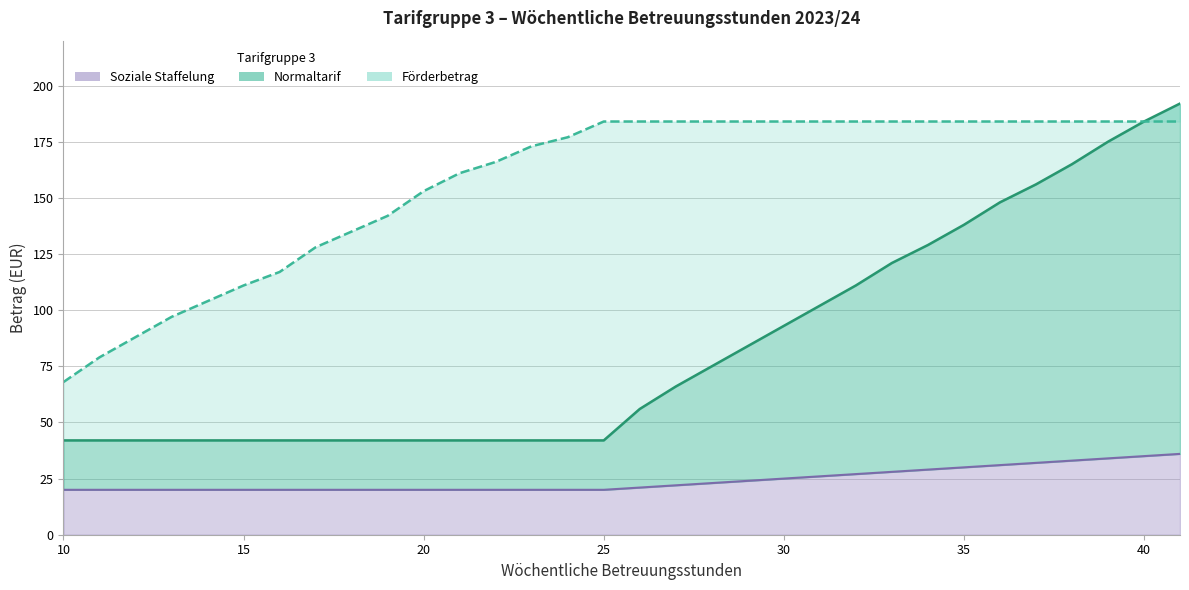

What is the difference between the highest and lowest values at 26?

163